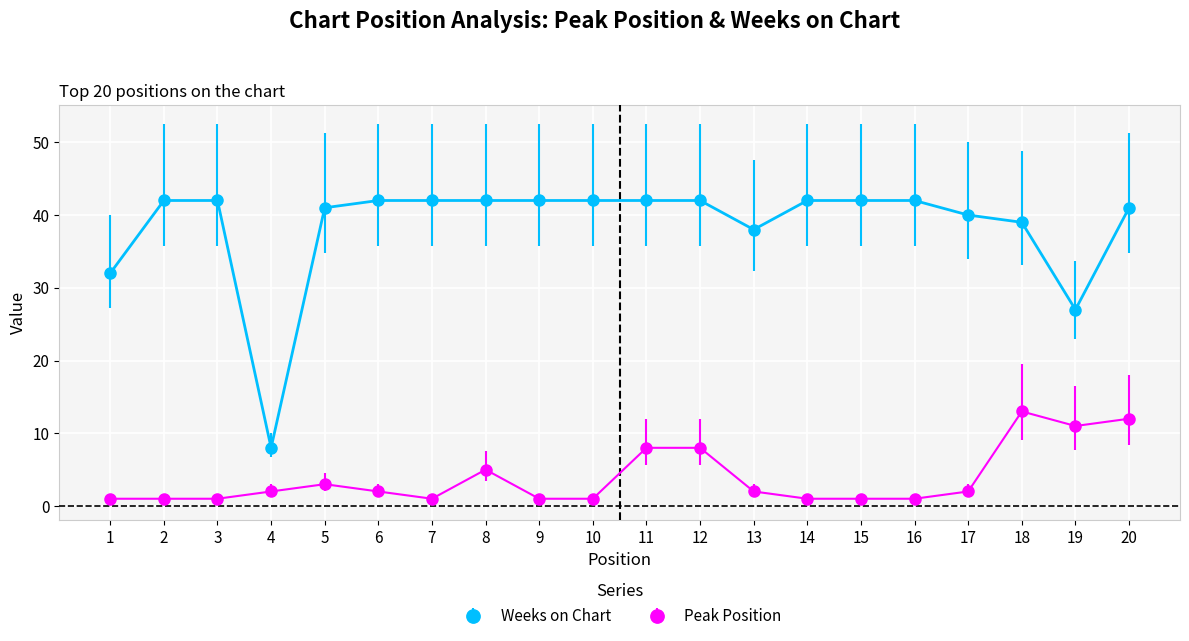

Does the chart display data point markers on the line(s)?

Yes